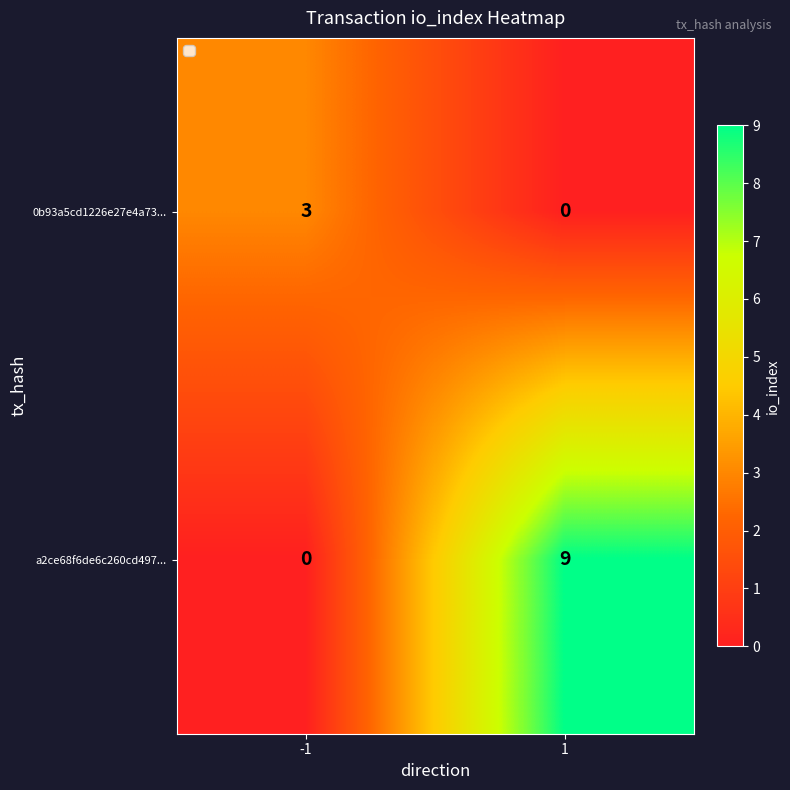

What is the difference between the highest and lowest values at -1?

3